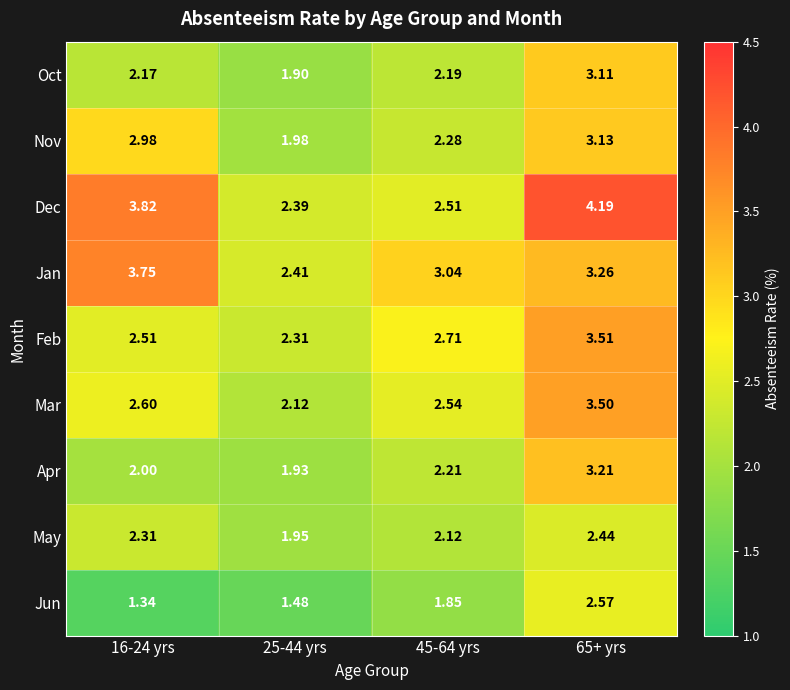

Between 25-44 yrs and 45-64 yrs, which series saw the biggest shift?

Jan